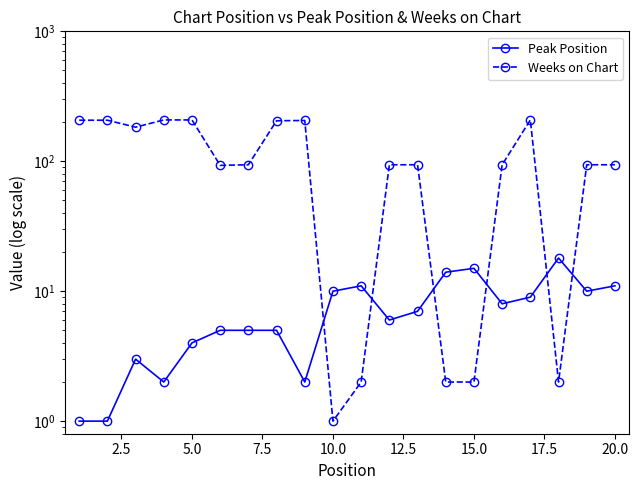

How many times do Weeks on Chart and Peak Position cross each other?

6